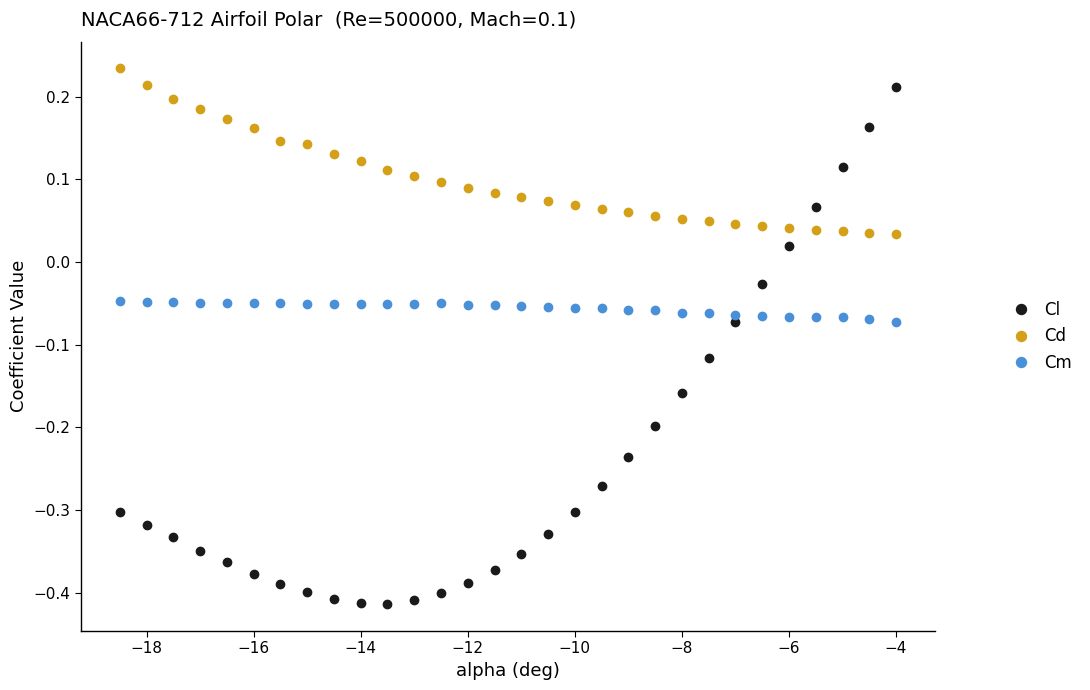

Which series has the largest total across all categories?

Cd